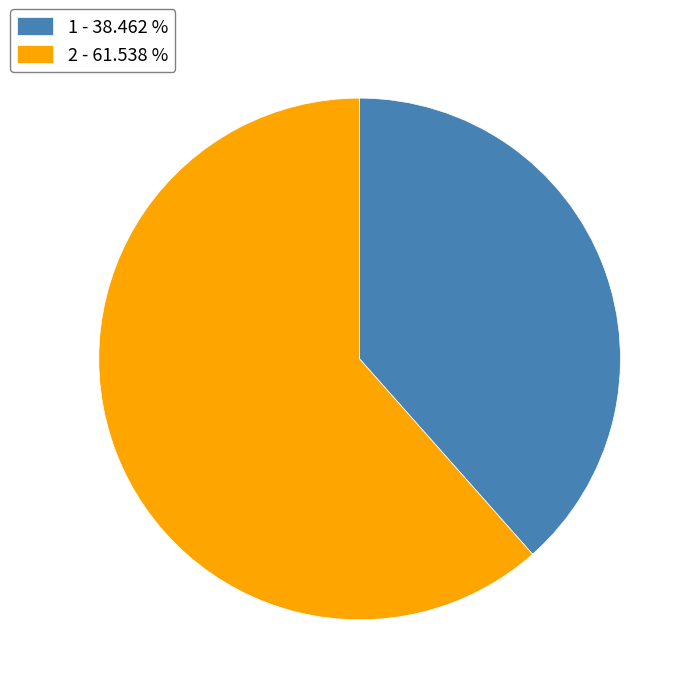

Approximately how many times larger is the value at 1 compared to 2?

0.6